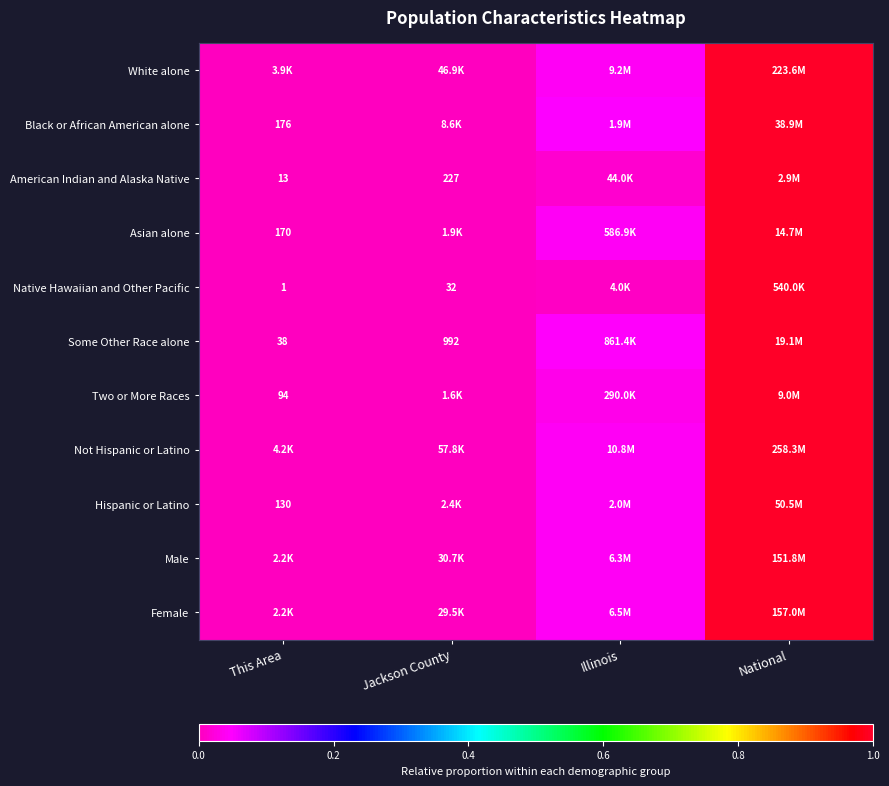

What is the difference between the maximum and minimum values in the Native Hawaiian and Other Pacific series?

1.0